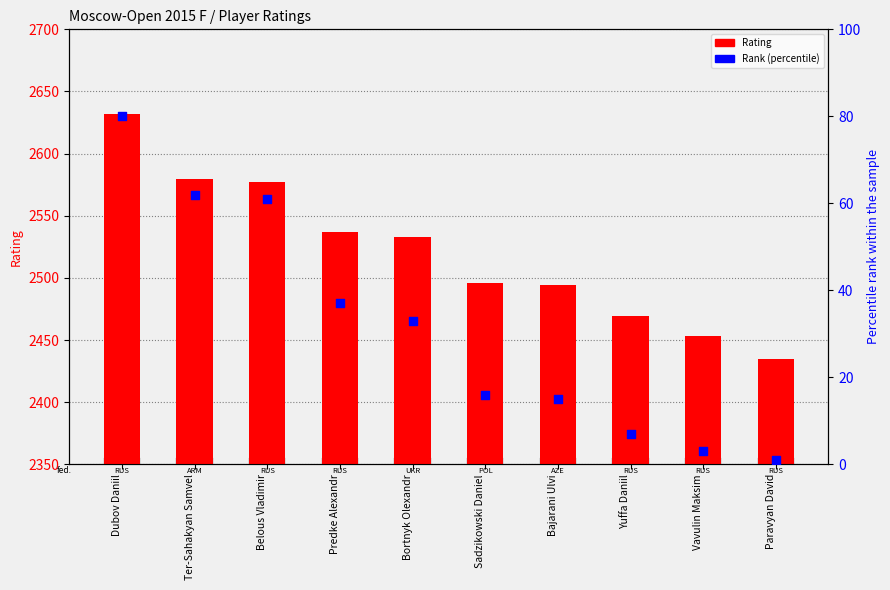

Which series contains the highest Y value?

Rating